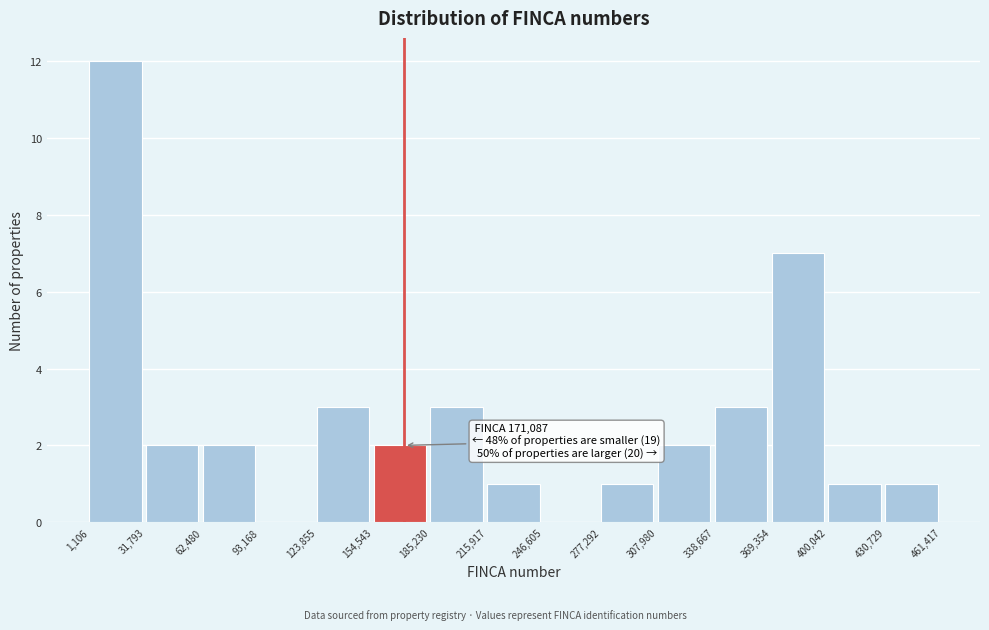

Over which range of the x-axis is the bar tallest?

1,106 to 31,793